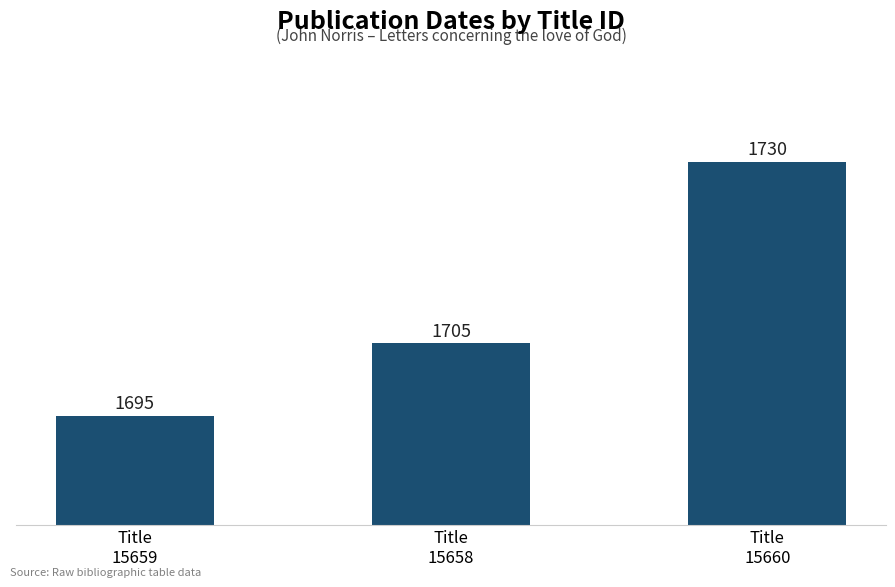

The chart shows a value of 954 at Title
15659. True or false?

False